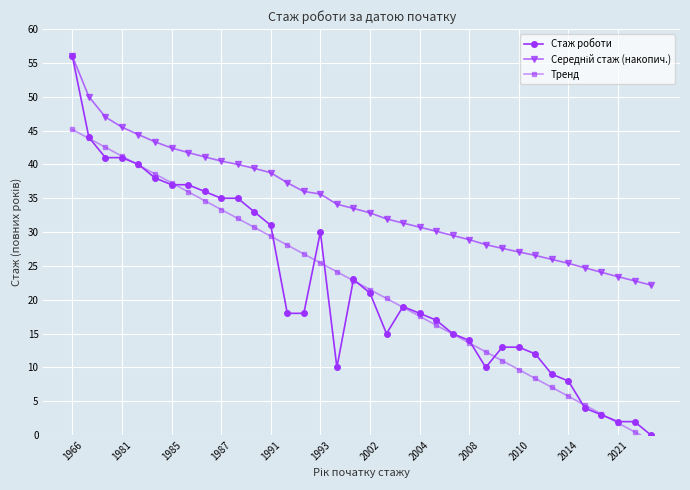

Count the number of categories in the chart.

36